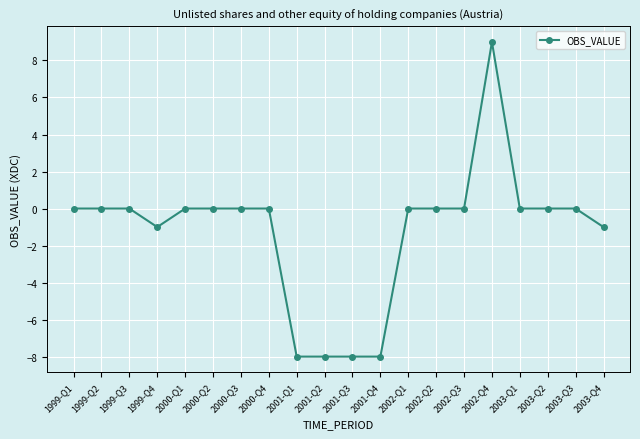

At which category does the chart reach its peak across all series?

2002-Q4